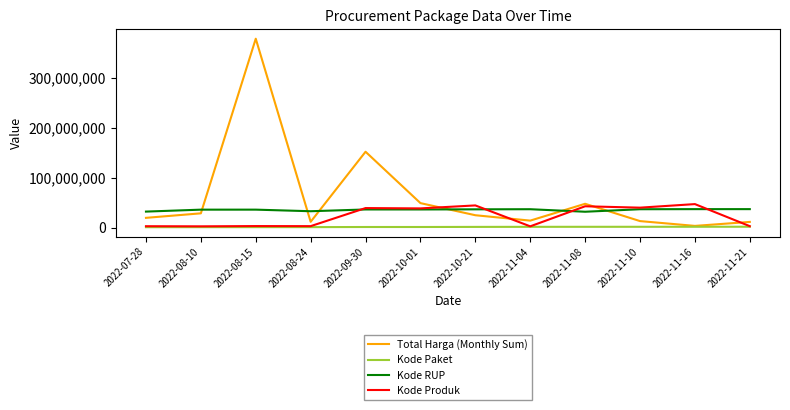

Is this an area chart (filled region under the line)?

No